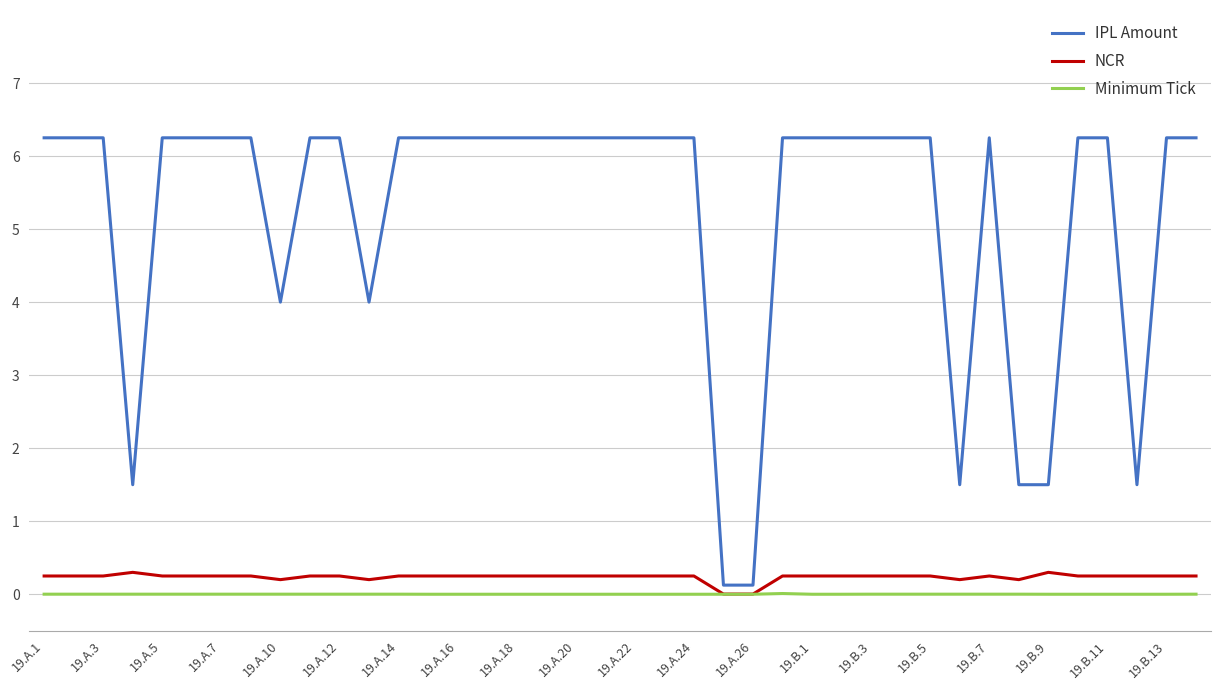

Which series has the largest total across all categories?

IPL Amount